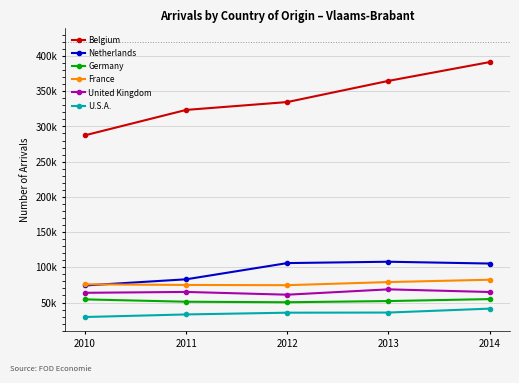

What is the difference between the maximum and second lowest values in the Germany series?

3748